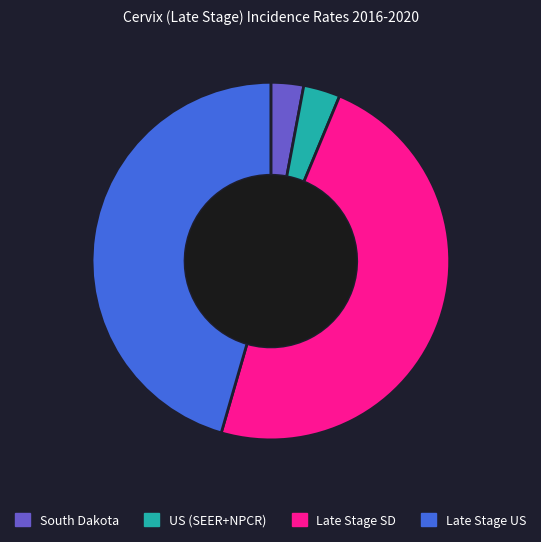

Approximately how many times larger is the value at Late Stage US compared to US (SEER+NPCR)?

13.7